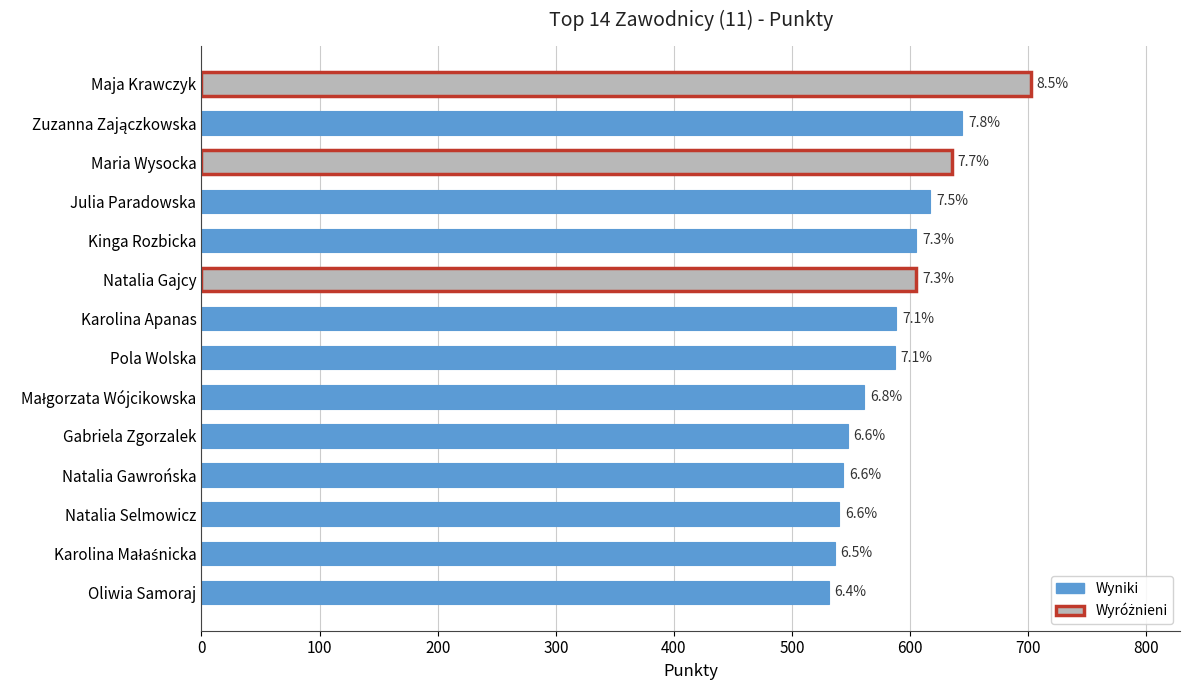

Reading left to right, what are all the values shown in this chart?

702	644	635	617	605	605	588	587	561	547	543	540	536	531